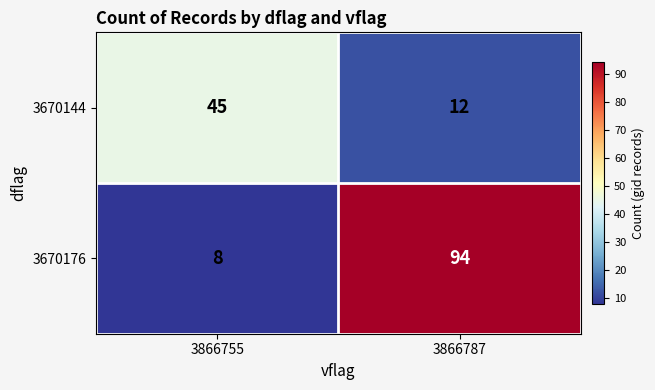

The value of 3670176 at 3866787 is 57. True or false?

False